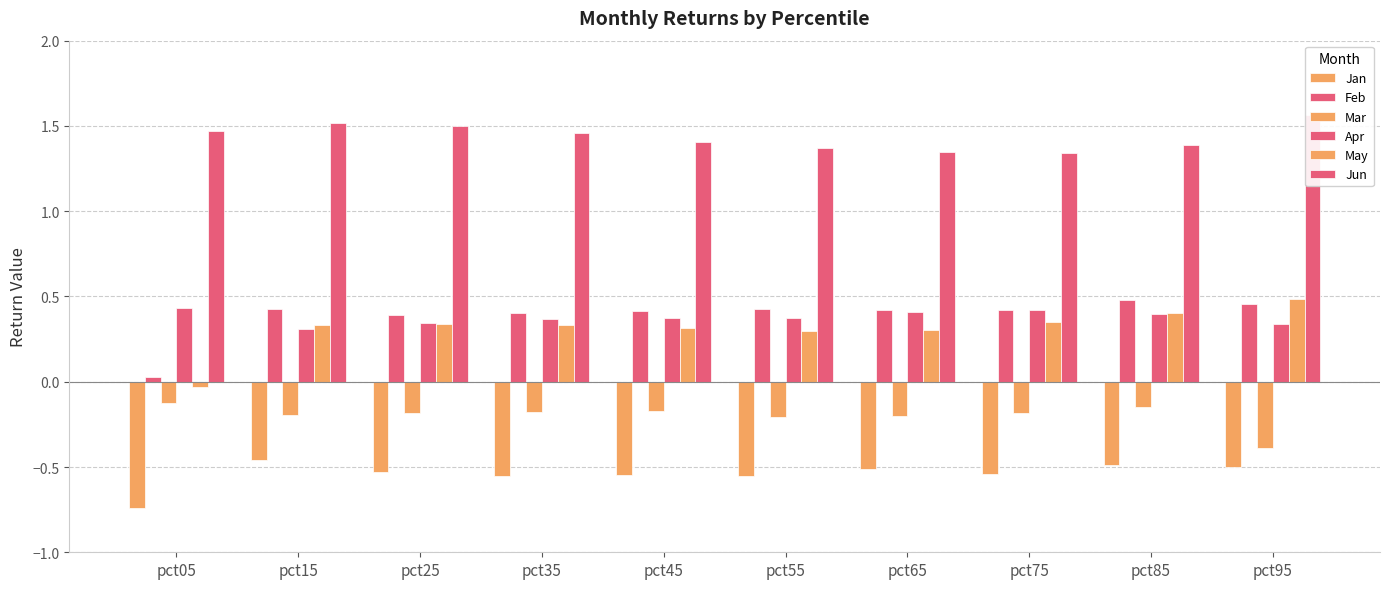

What is the difference between the second highest and second lowest values in the Jun series?

0.2